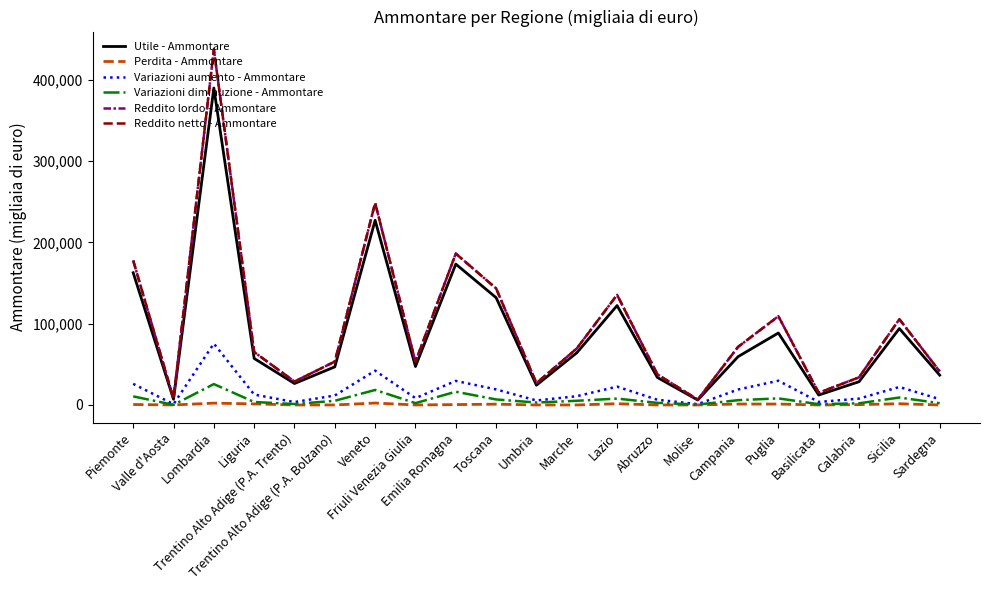

At how many categories does at least one series exceed 191294?

2